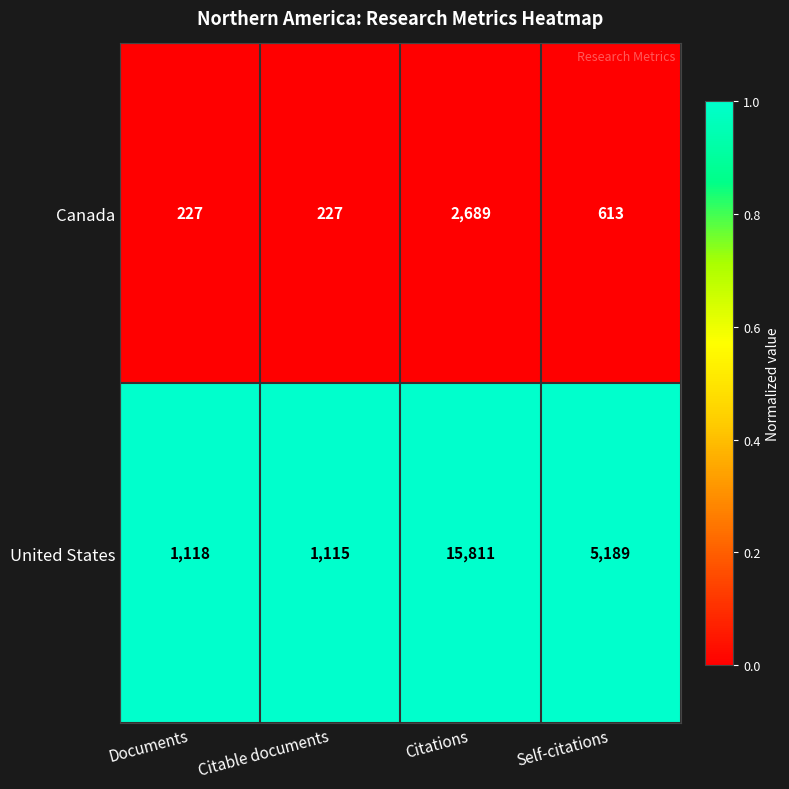

Reading left to right, list all the values displayed in this chart.

Canada: 227	227	2689	613
United States: 1118	1115	15811	5189